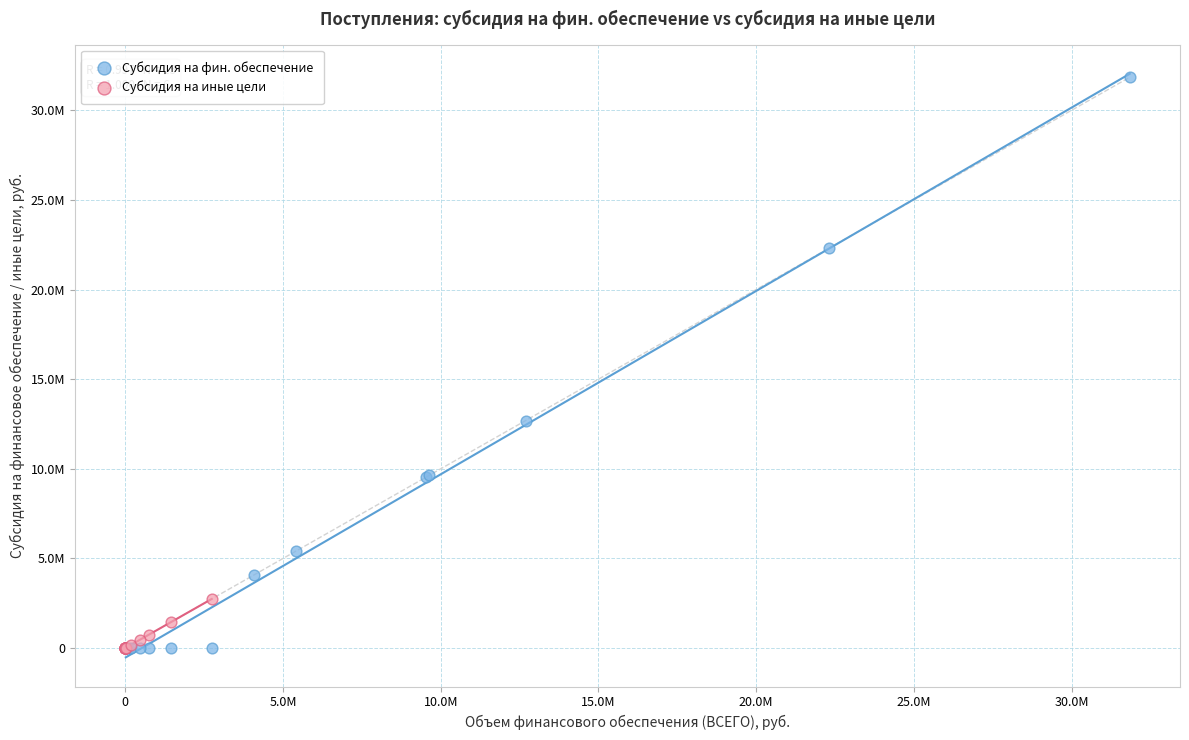

Which series has the widest spread of Y values?

Субсидия на фин. обеспечение